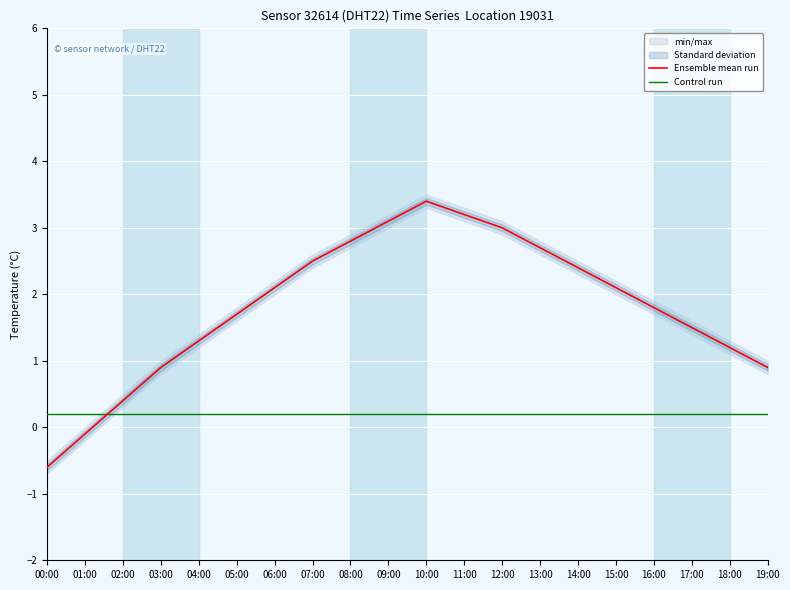

What is the maximum value for Control run?

0.2